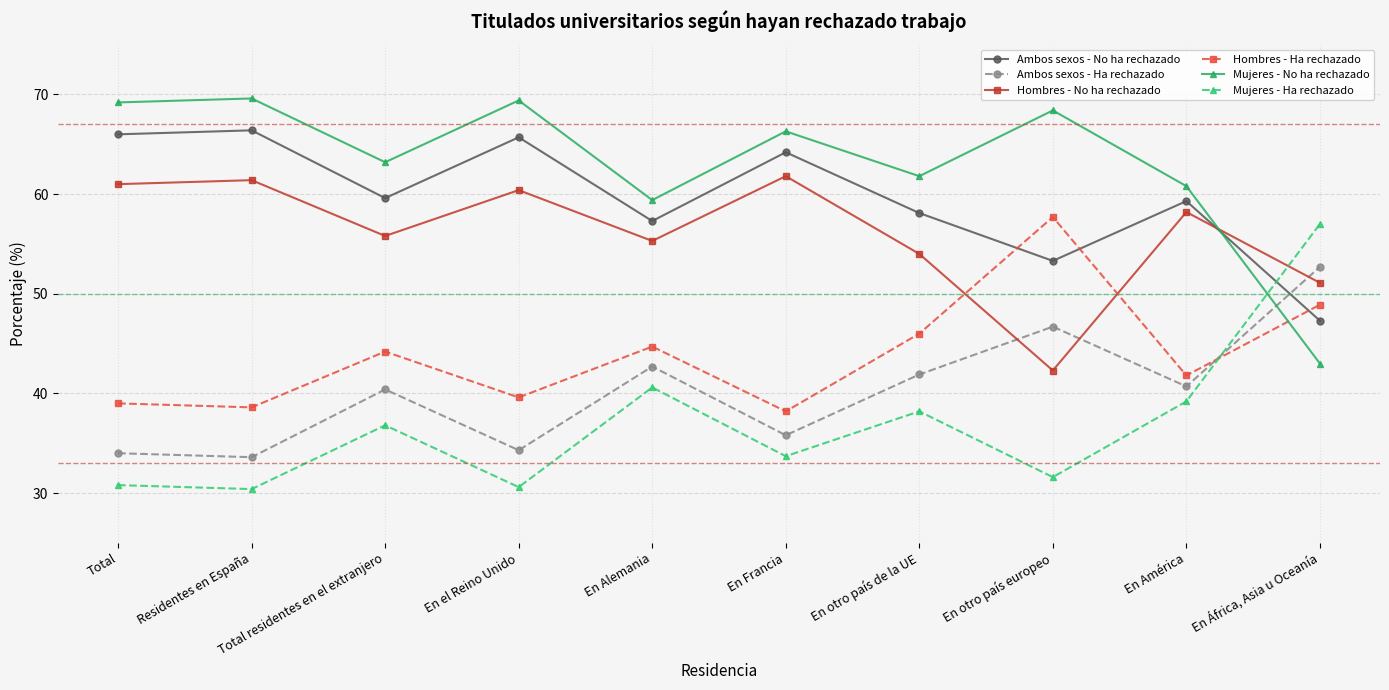

True or false: Mujeres - No ha rechazado has more than 2 interior local peaks.

True